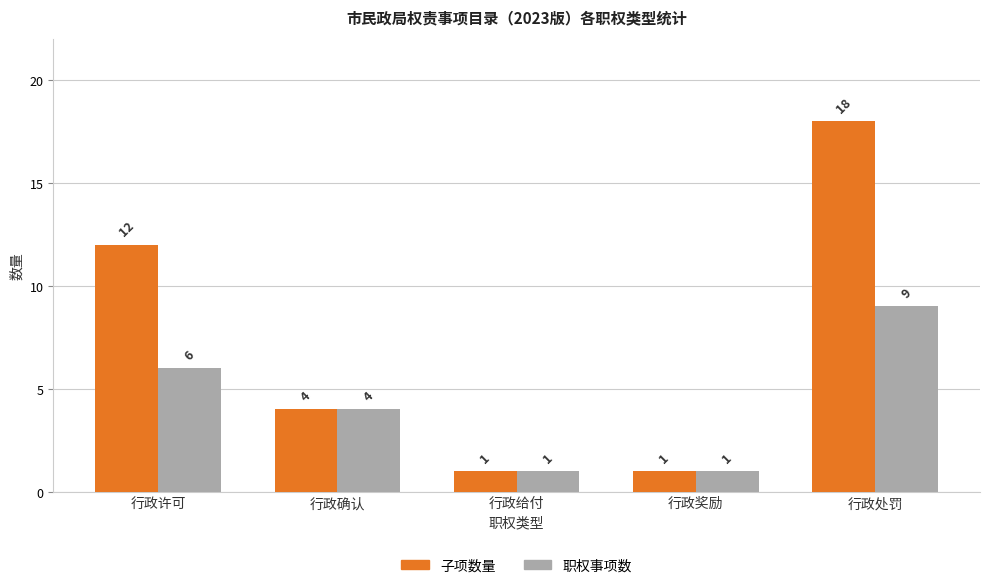

What position from the left is 行政许可?

1